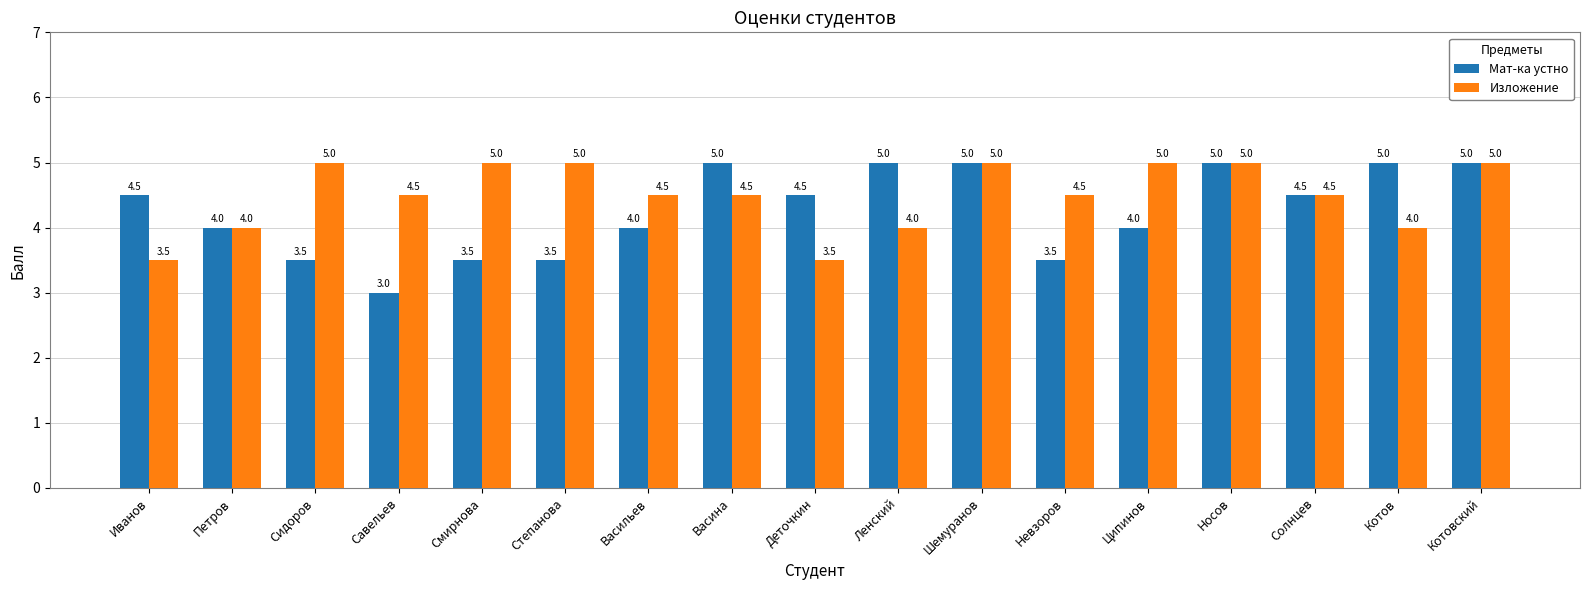

Reading left to right, list all the values displayed in this chart.

Мат-ка устно: 4.5	4.0	3.5	3.0	3.5	3.5	4.0	5.0	4.5	5.0	5.0	3.5	4.0	5.0	4.5	5.0	5.0
Изложение: 3.5	4.0	5.0	4.5	5.0	5.0	4.5	4.5	3.5	4.0	5.0	4.5	5.0	5.0	4.5	4.0	5.0